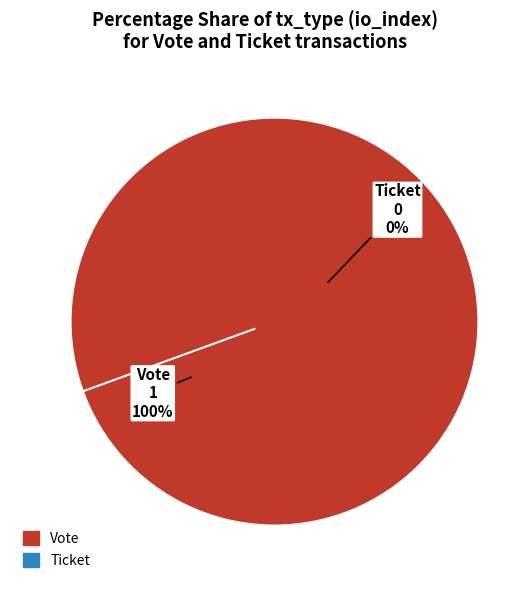

Which has a higher value, Vote or Ticket?

Vote